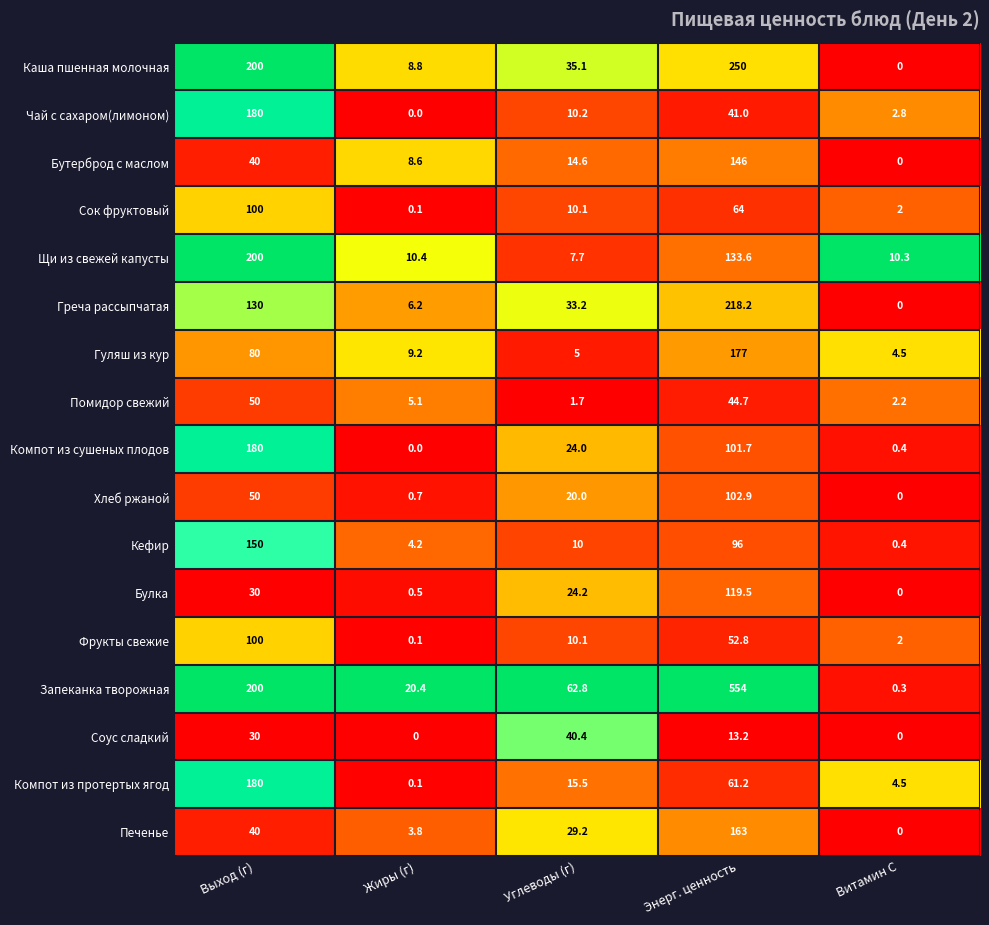

What is the greatest value displayed?

554.0